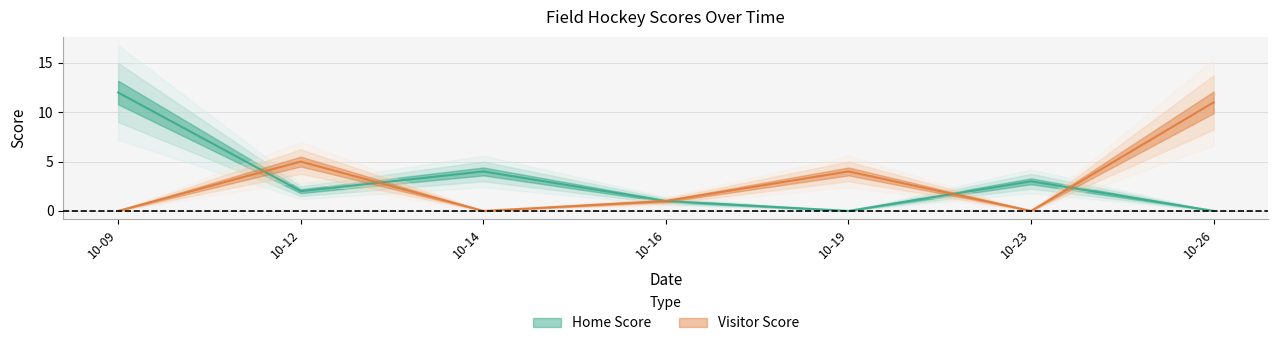

What is the sum of the Home Score values at 10-14 and 10-19?

4